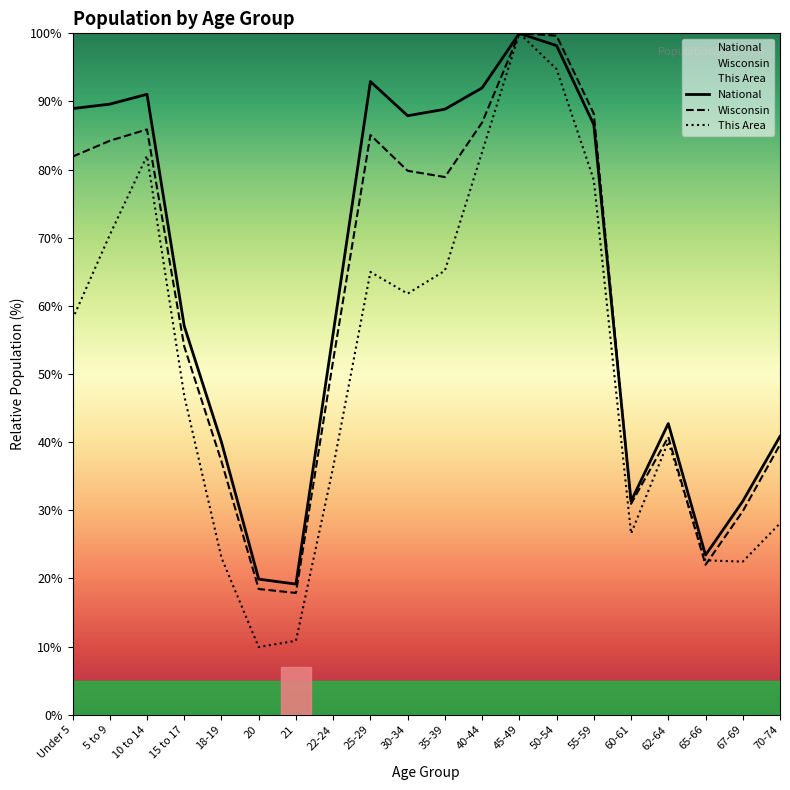

What is the smallest value displayed?

9.9